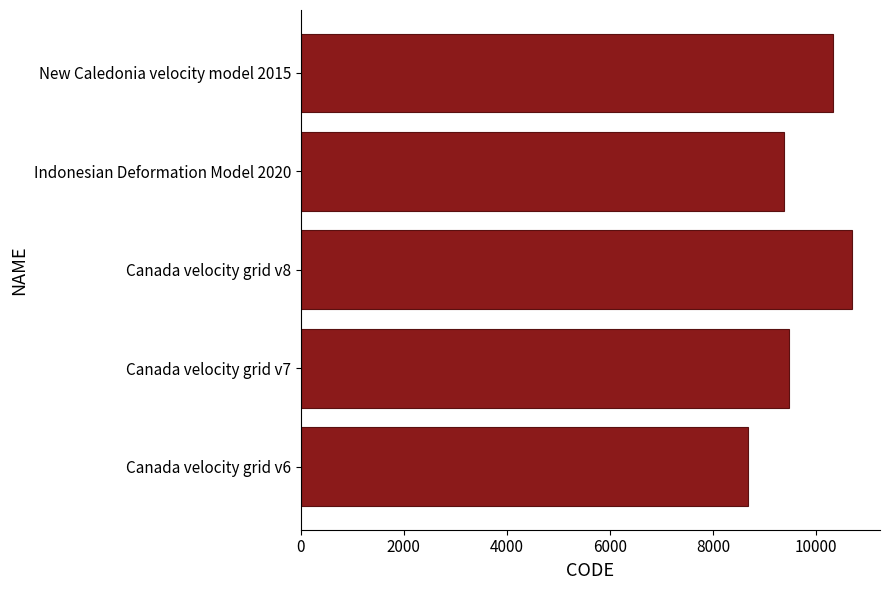

At which label is the value closest to 9691?

Canada velocity grid v7